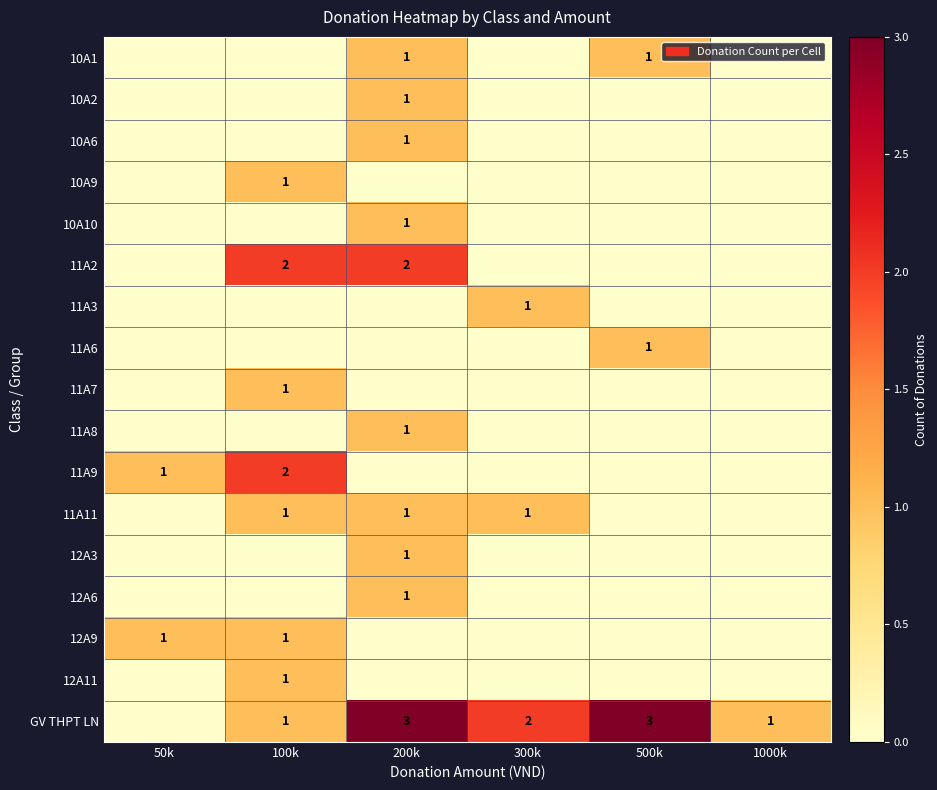

The value of 11A7 at 100k is 1. True or false?

True